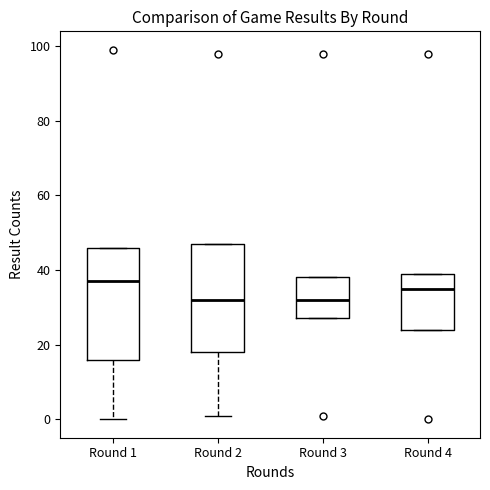

Where is the upper edge of the box for Round 3 on the y-axis? The values are not printed on the chart, so give them approximately, as read against the axis.

38